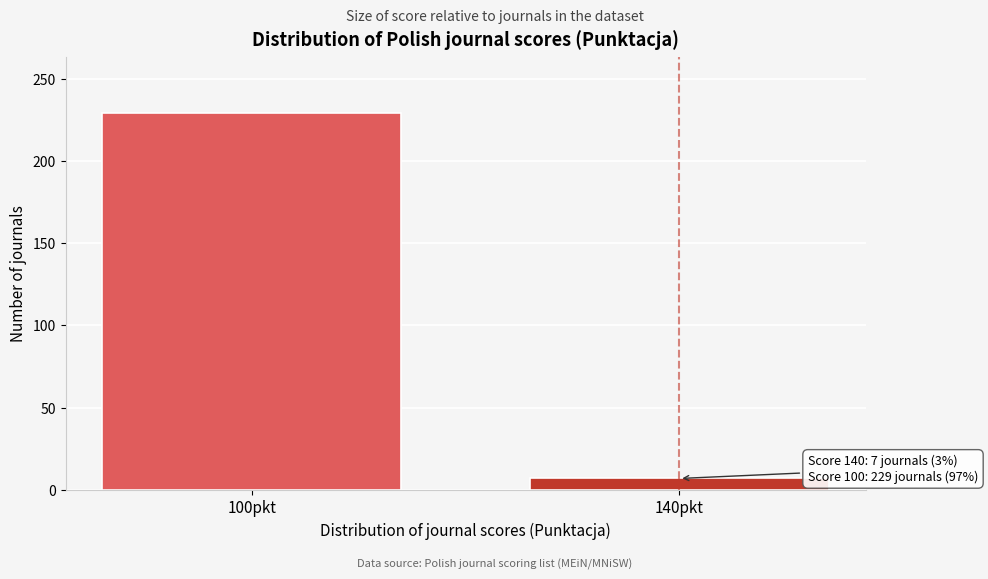

Reading left to right, what are all the values shown in this chart?

100pkt=229	140pkt=7